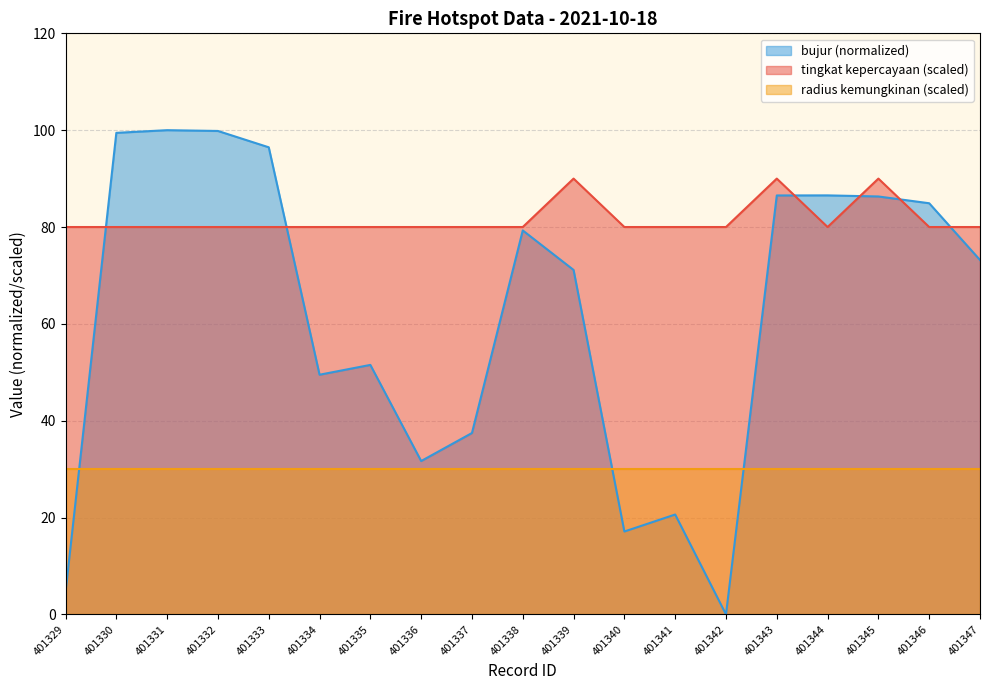

Does the chart have visible grid lines?

Yes